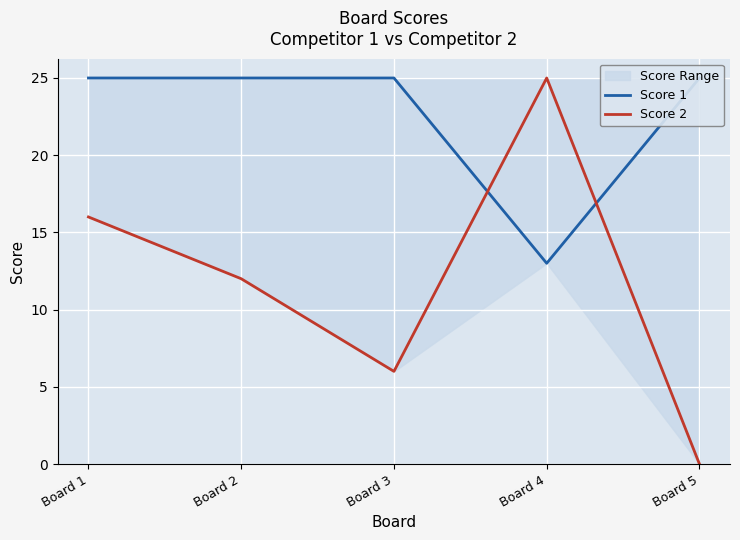

Reading left to right, extract all data points from this chart.

Score 1: Board 1=25	Board 2=25	Board 3=25	Board 4=13	Board 5=25
Score 2: Board 1=16	Board 2=12	Board 3=6	Board 4=25	Board 5=0